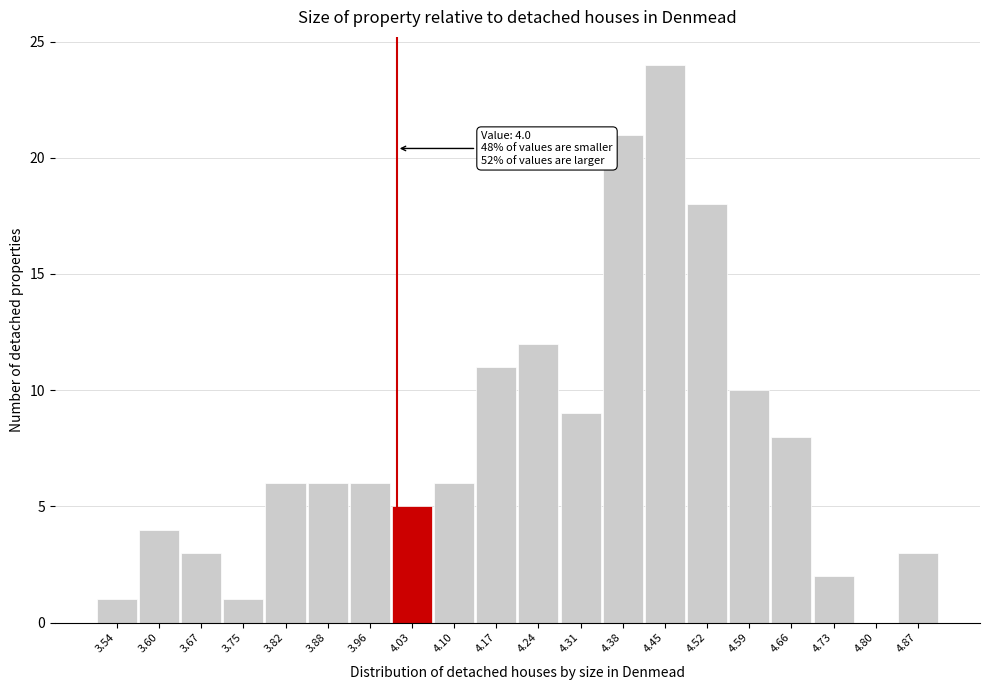

Which range on the x-axis has the tallest bar?

4.41 to 4.48